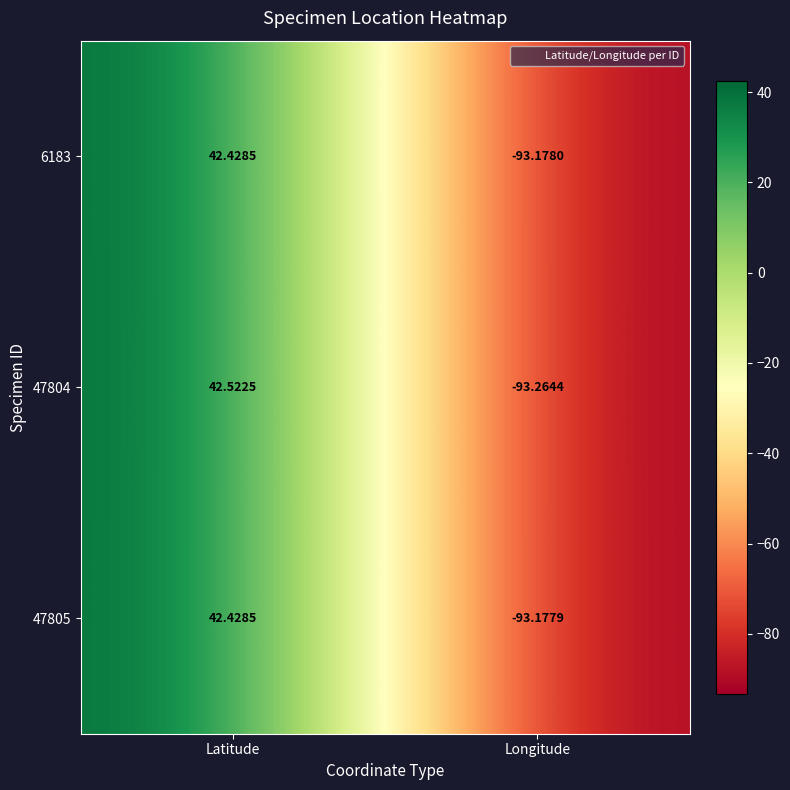

Which series has the largest range (max minus min)?

47804